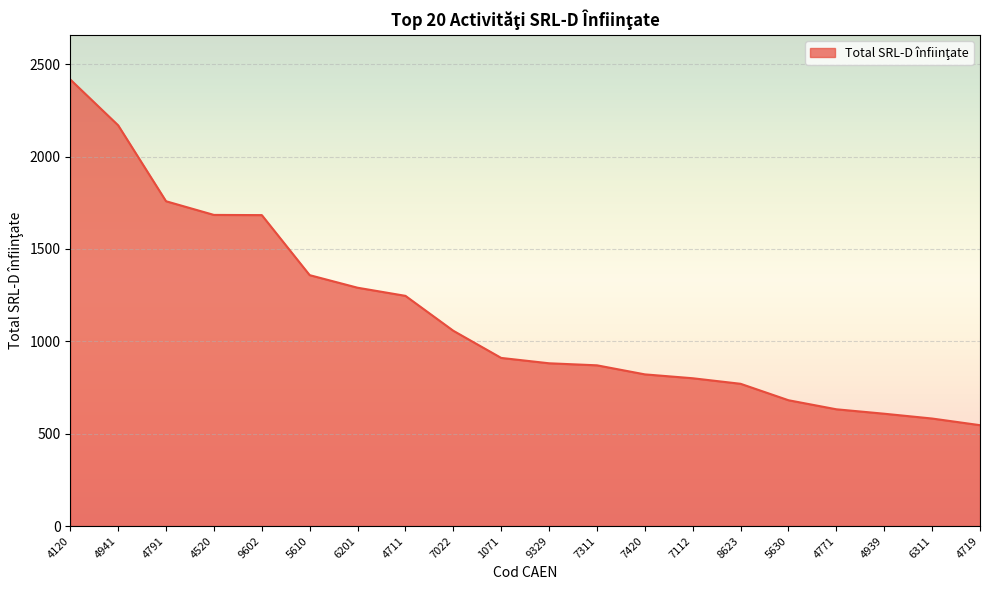

What is the difference between the maximum and minimum values?

1871